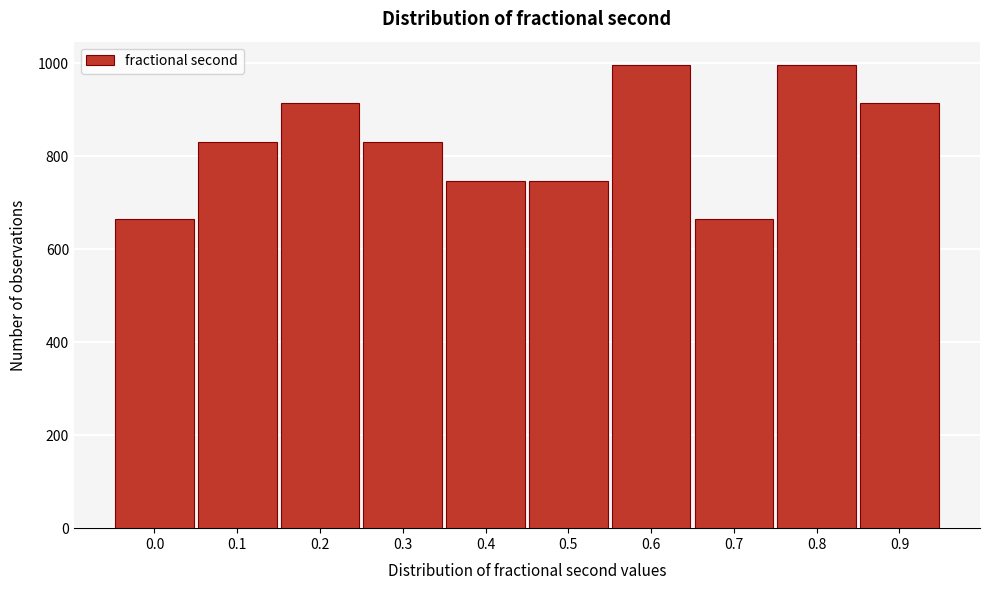

Reading left to right, extract all data points from this chart.

0.0=665	0.1=831	0.2=914	0.3=831	0.4=748	0.5=748	0.6=997	0.7=665	0.8=997	0.9=914